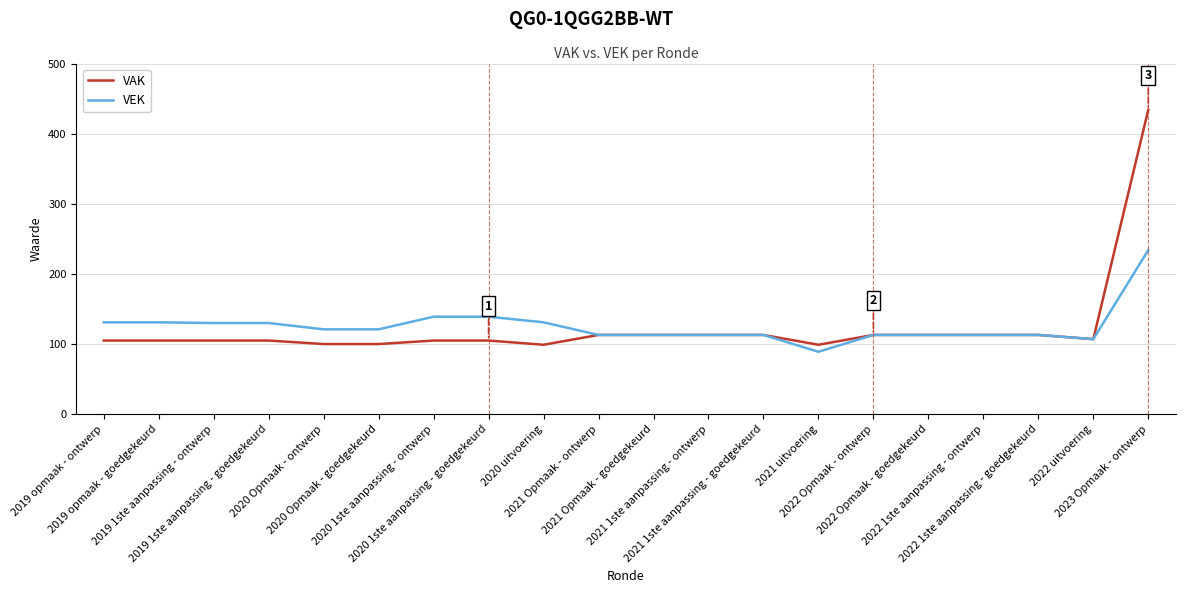

Which category has the lowest value in the VEK series?

2021 uitvoering